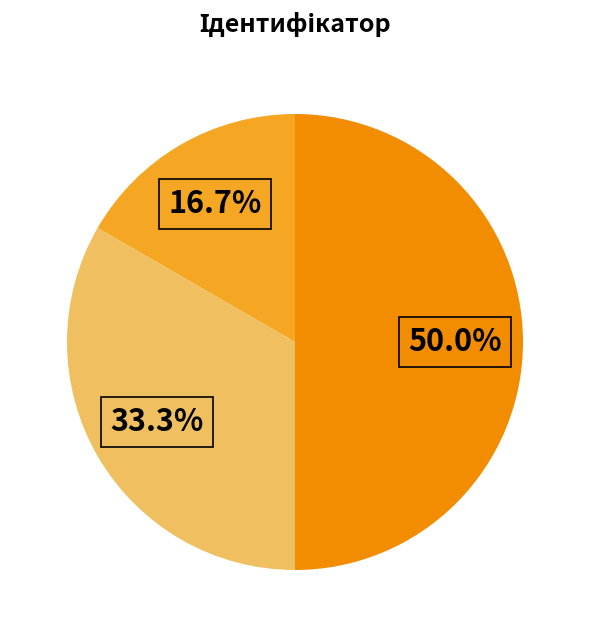

Which category has the biggest portion of the pie?

Сумісництво